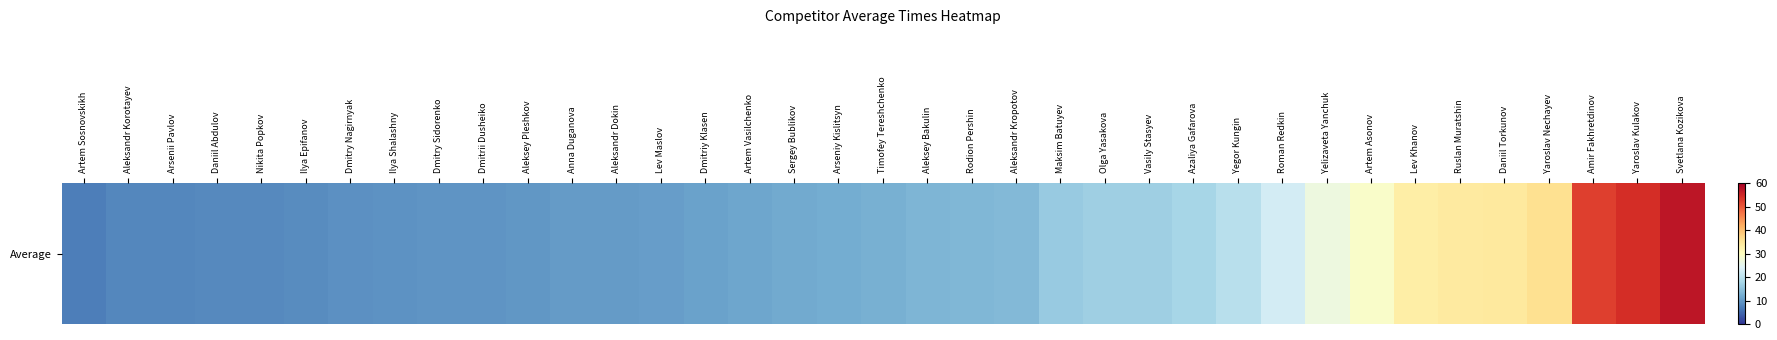

What is the maximum value shown in the chart?

57.0